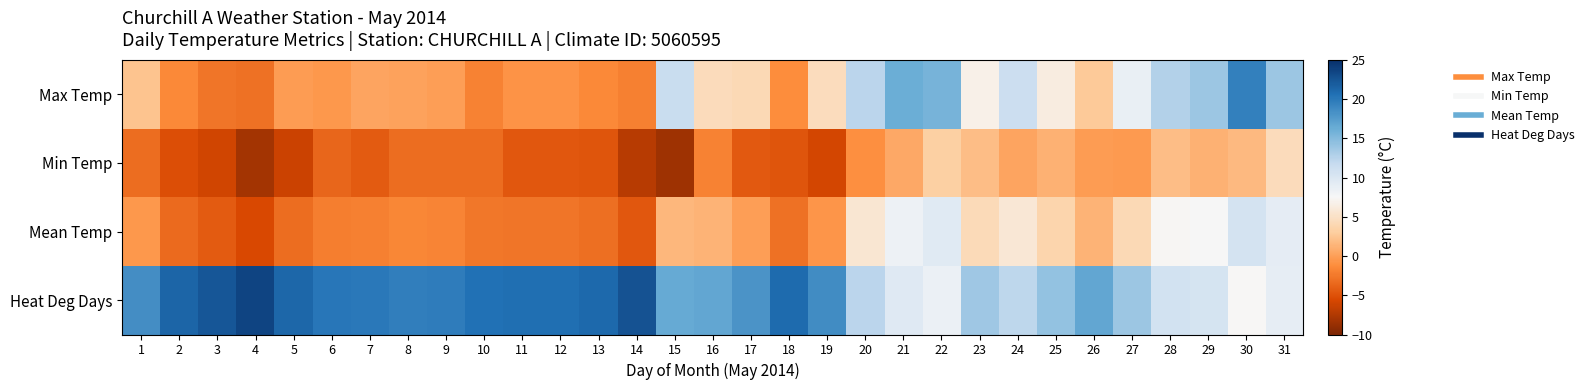

Rank the series by their maximum value, from highest to lowest.

Heat Deg Days, Max Temp, Mean Temp, Min Temp